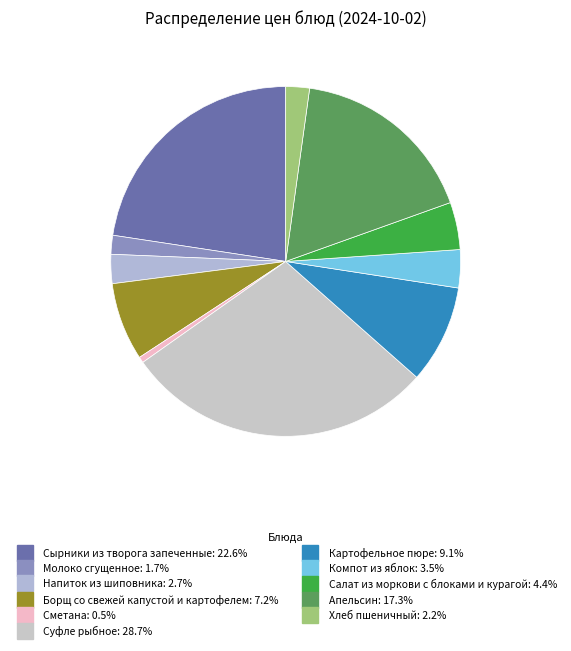

Is it true that Борщ со свежей капустой и картофелем is 19% of the pie?

False